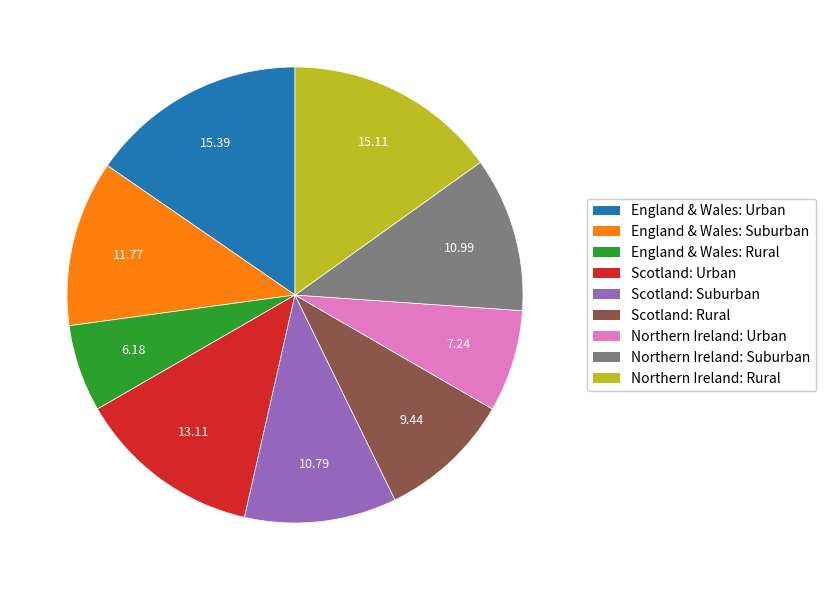

Does Northern Ireland: Suburban account for over 50% of the chart?

No